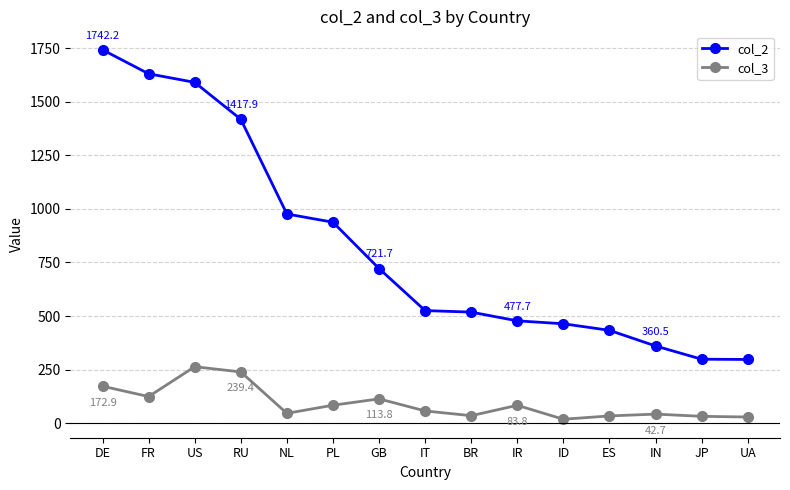

What is the maximum value shown in the chart?

1742.2